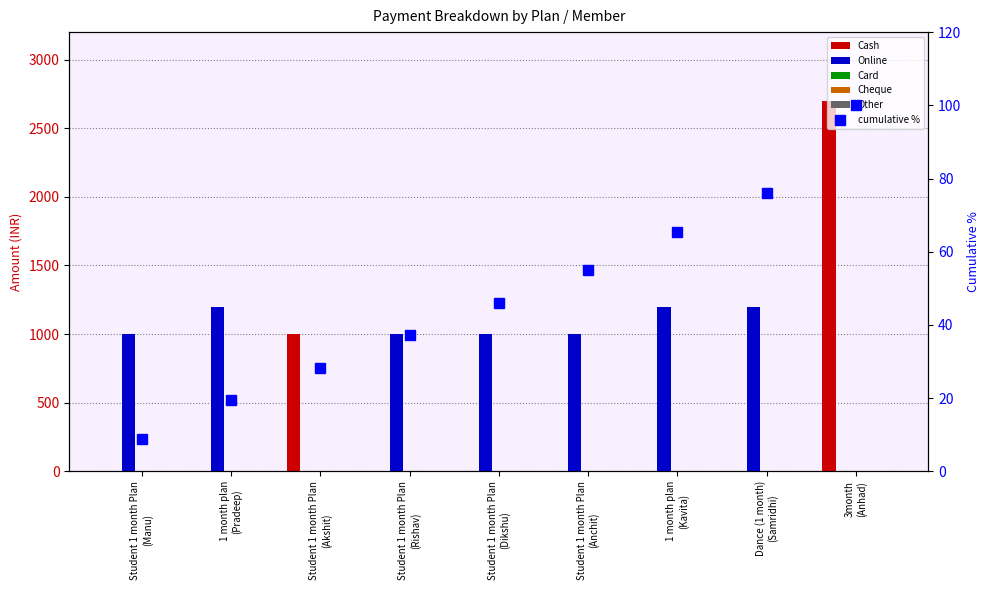

What position from the left is Student 1 month Plan
(Manu)?

1